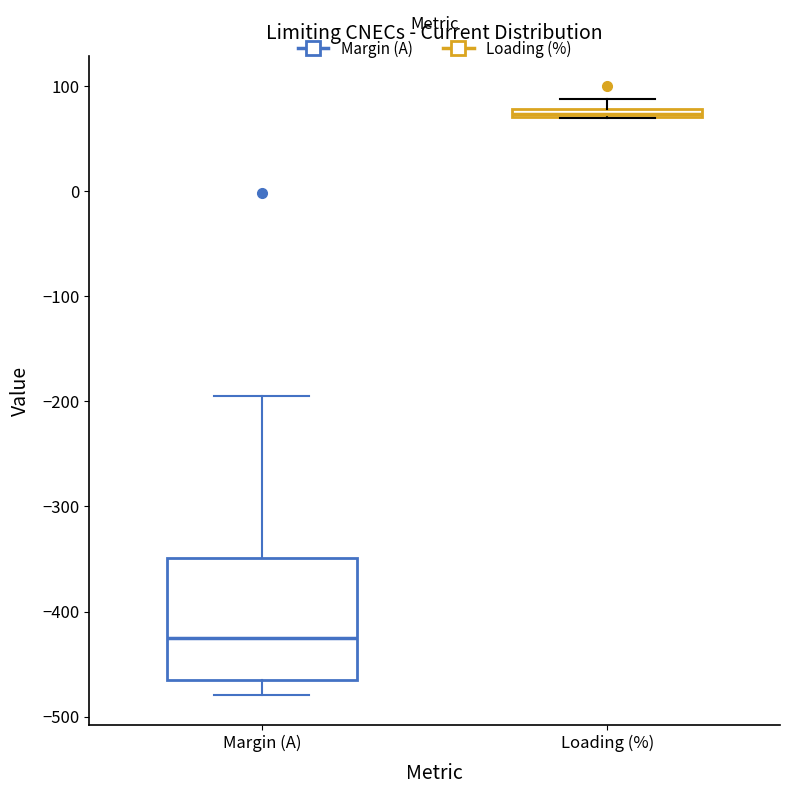

Which box is the tallest, from its lower edge to its upper edge?

Margin (A)